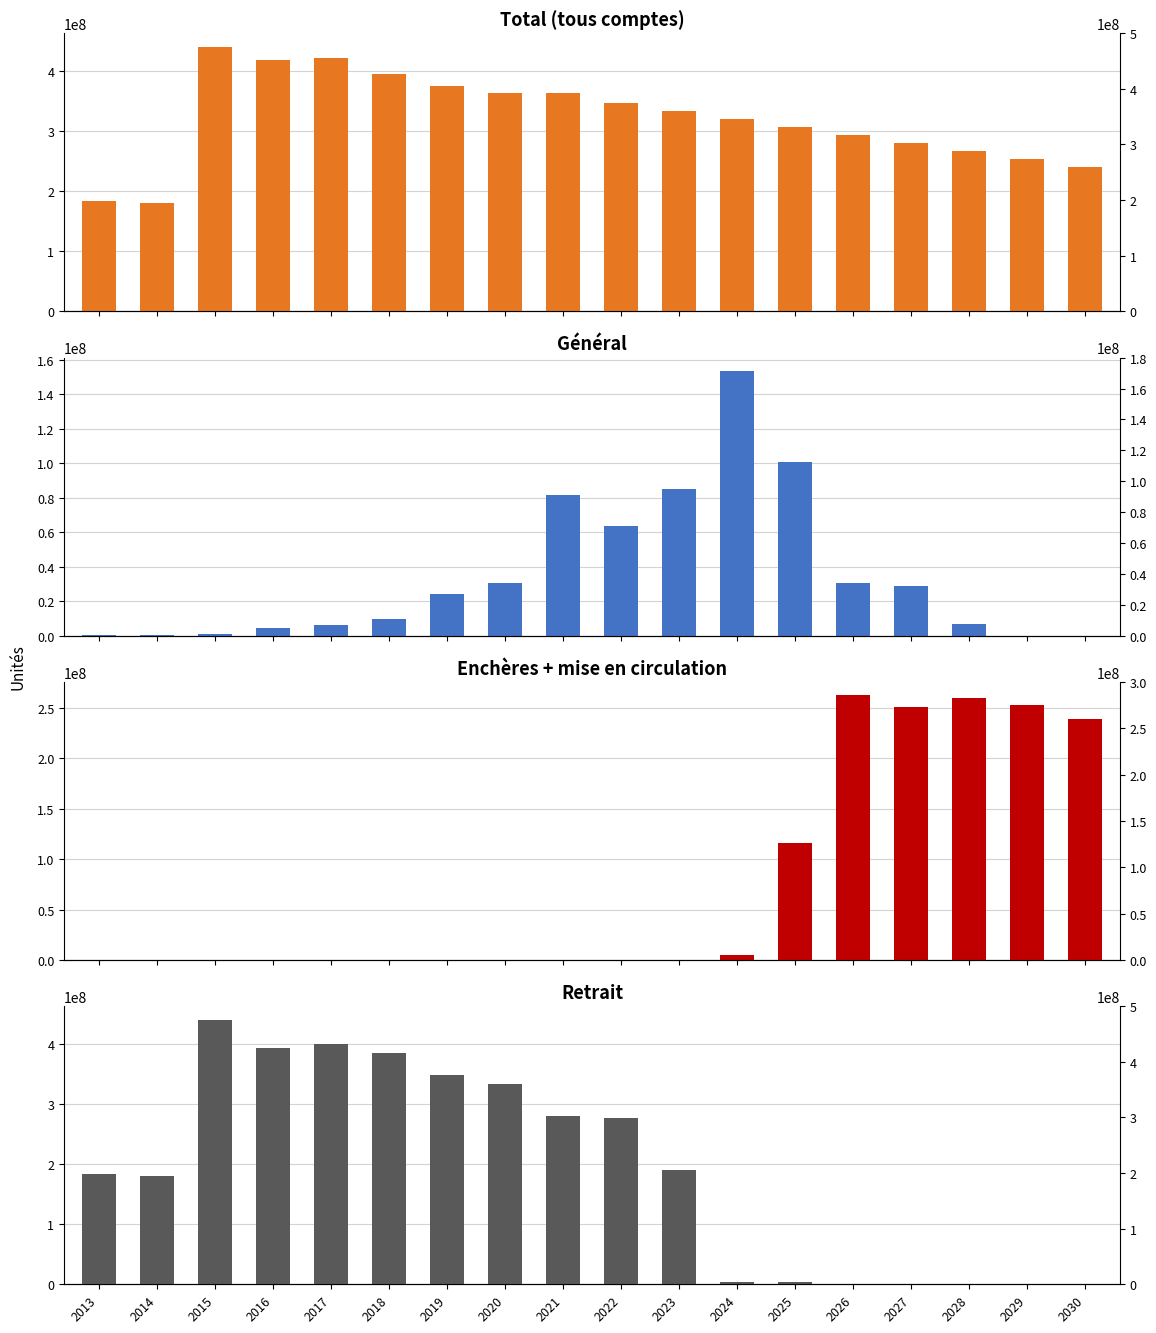

Which has a higher value, 2013 or 2023?

2023